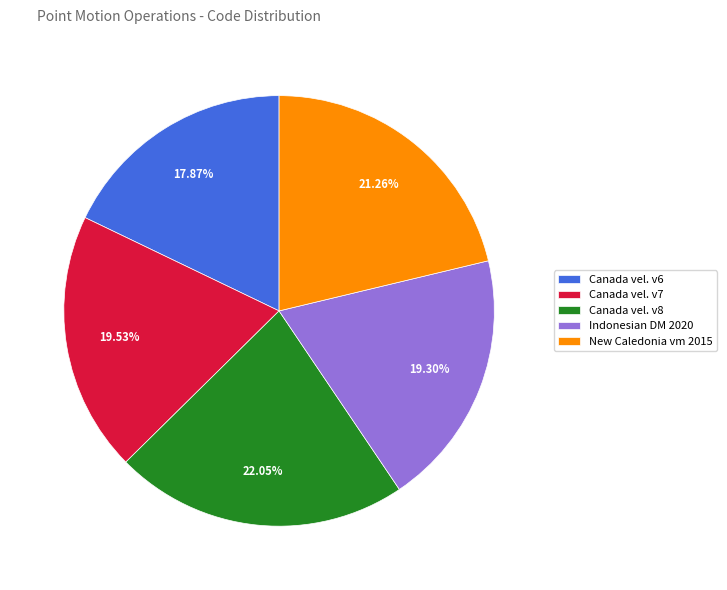

How many segments does this pie chart have?

5